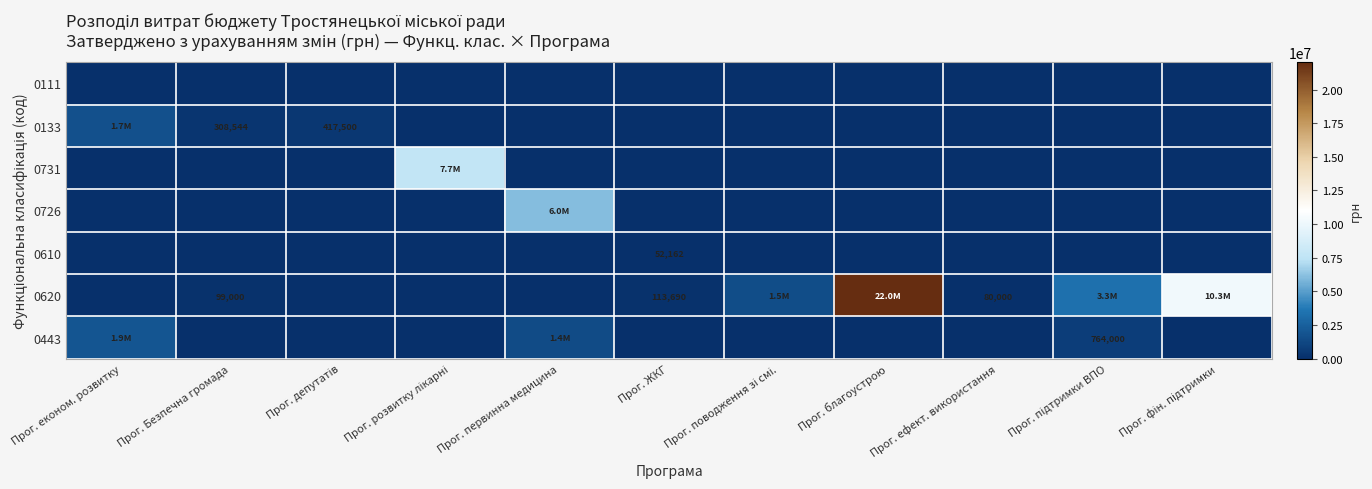

The value of 0620 at Прог. Безпечна громада is 65031. True or false?

False